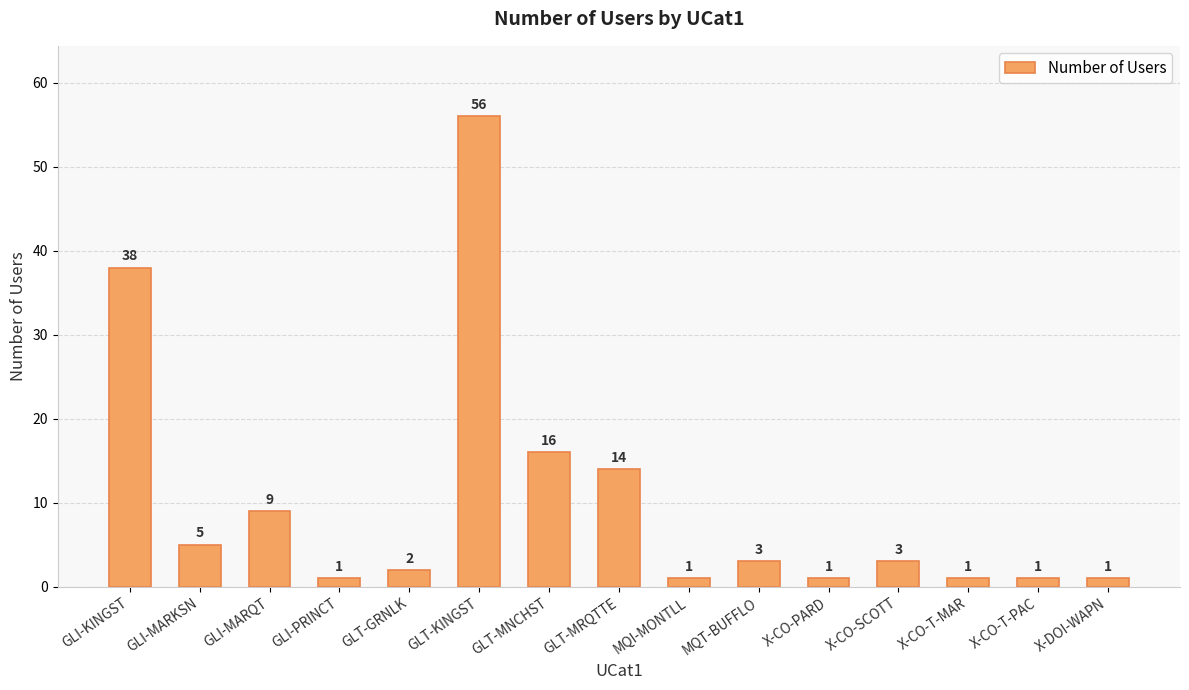

What is the sum of all values?

152